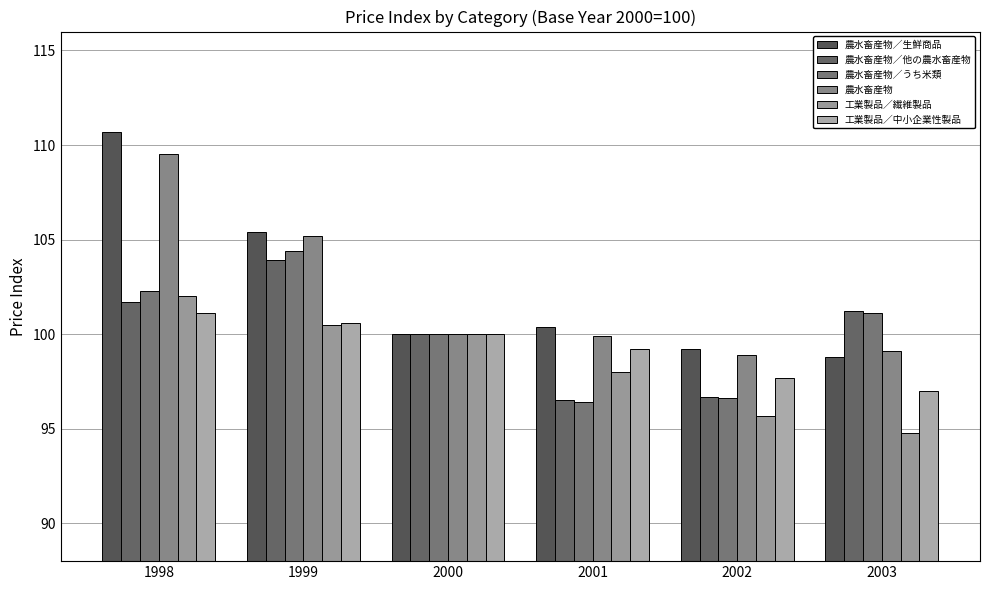

Which label corresponds to the smallest value in the chart?

2003